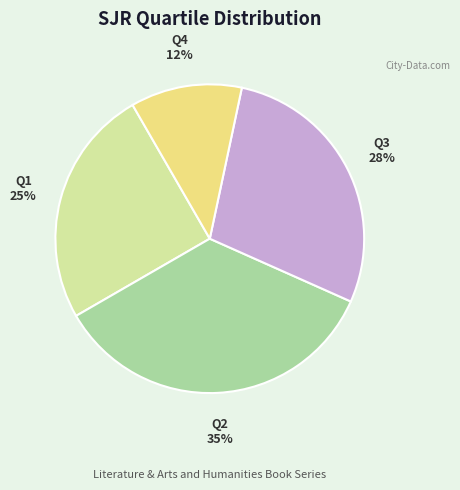

Which category has the biggest portion of the pie?

Q2